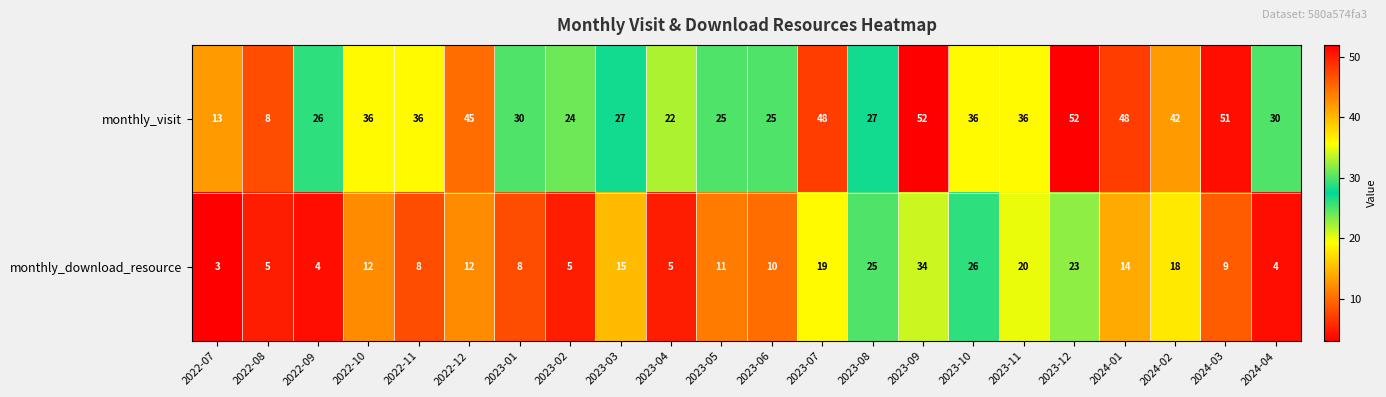

True or false: monthly_visit has a value of 52 at 2023-12.

True